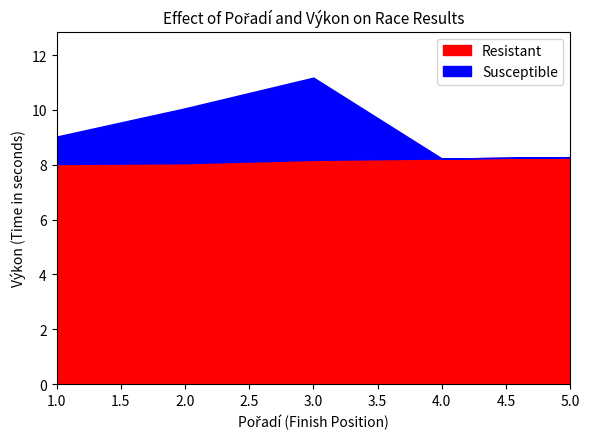

How many data points in Susceptible are less than 1?

2